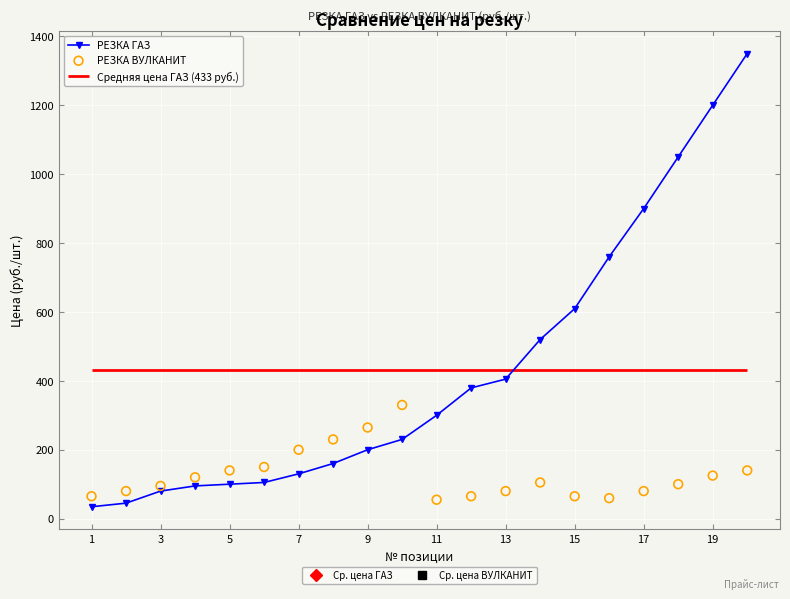

Which series reaches the maximum Y coordinate?

РЕЗКА ГАЗ